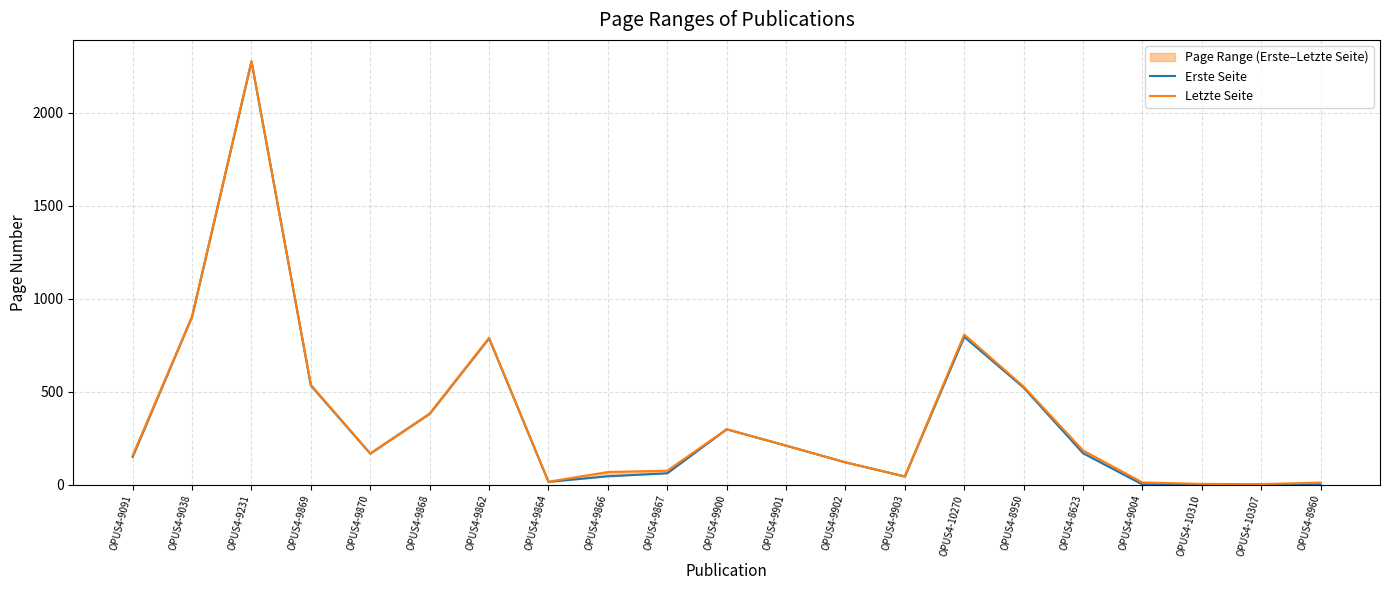

Where does the Erste Seite series first go above 167?

OPUS4-9038